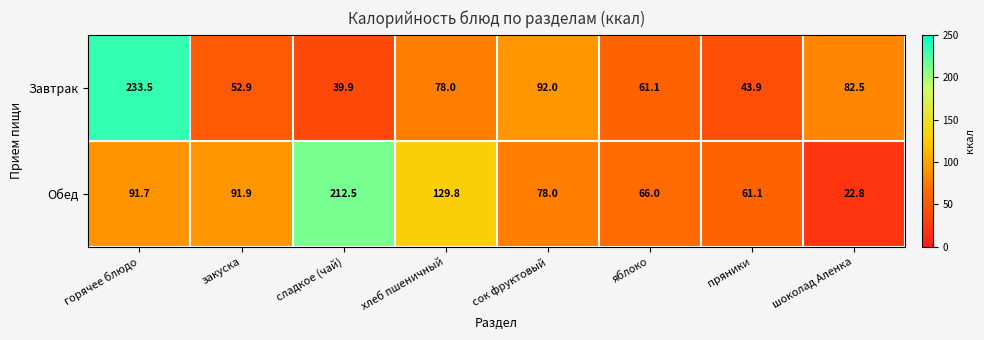

At which category is the sum across all series the highest?

горячее блюдо